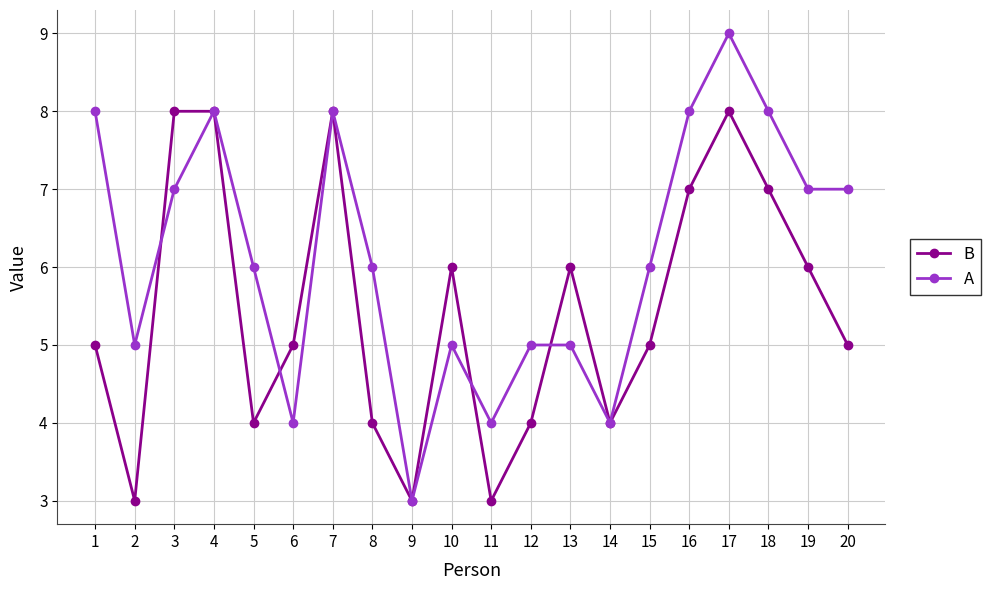

Is it true that A equals 3 at 9?

True